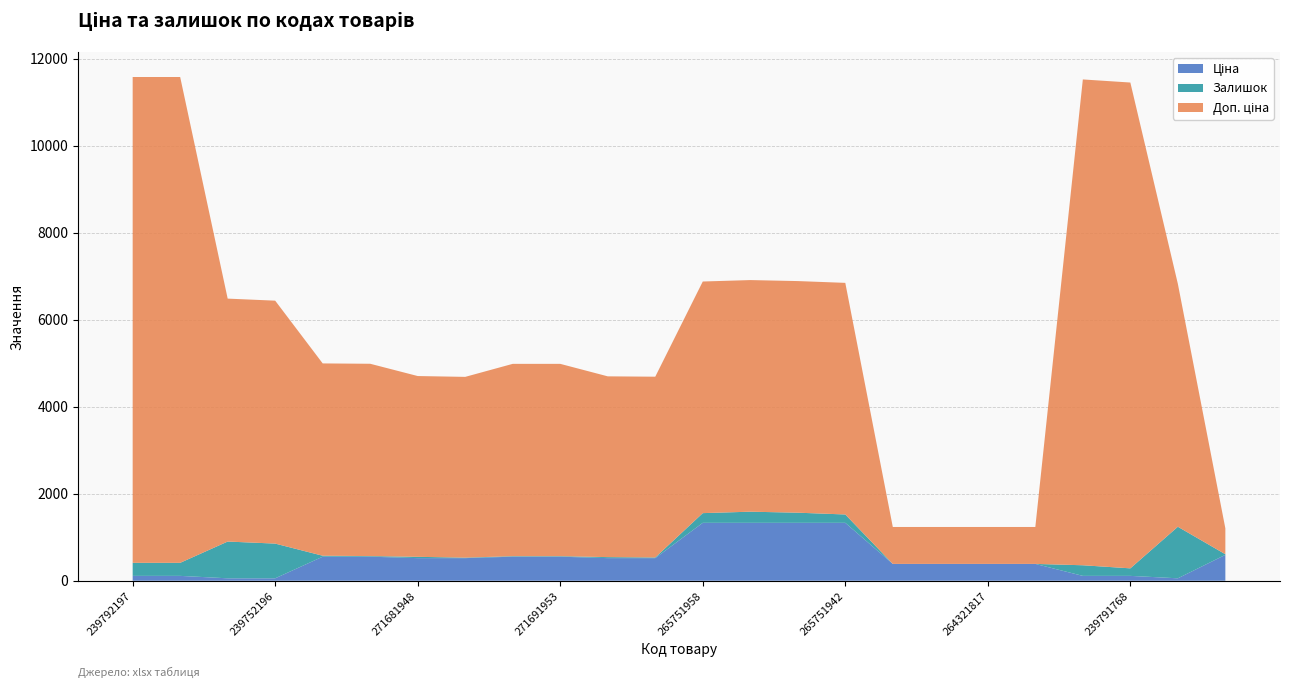

Reading right to left, list all the values displayed in this chart.

Ціна: 257380000=595.0	239751769=55.9	239791768=111.7	239791769=111.7	264321816=386.9	264321817=386.9	264321819=386.9	264321820=386.9	265751942=1331.2	265751948=1331.2	265751953=1331.2	265751958=1331.2	271681953=519.5	271681958=519.5	271691953=552.7	271691958=552.7	271681942=519.5	271681948=519.5	271691942=552.7	271691948=552.7	239752196=55.9	239752197=55.9	239792196=111.7	239792197=111.7
Доп. ціна: 257380000=595.0	239751769=5585.0	239791768=11169.0	239791769=11169.0	264321816=849.0	264321817=849.0	264321819=849.0	264321820=849.0	265751942=5324.9	265751948=5324.9	265751953=5324.9	265751958=5324.9	271681953=4156.3	271681958=4156.3	271691953=4421.4	271691958=4421.4	271681942=4156.3	271681948=4156.3	271691942=4421.4	271691948=4421.4	239752196=5585.0	239752197=5585.0	239792196=11169.0	239792197=11169.0
Залишок: 257380000=14.0	239751769=1185.0	239791768=173.0	239791769=244.0	264321816=0.0	264321817=0.0	264321819=0.0	264321820=0.0	265751942=192.0	265751948=233.0	265751953=256.0	265751958=223.0	271681953=15.0	271681958=23.0	271691953=12.0	271691958=12.0	271681942=11.0	271681948=30.0	271691942=14.0	271691948=22.0	239752196=798.0	239752197=845.0	239792196=300.0	239792197=300.0